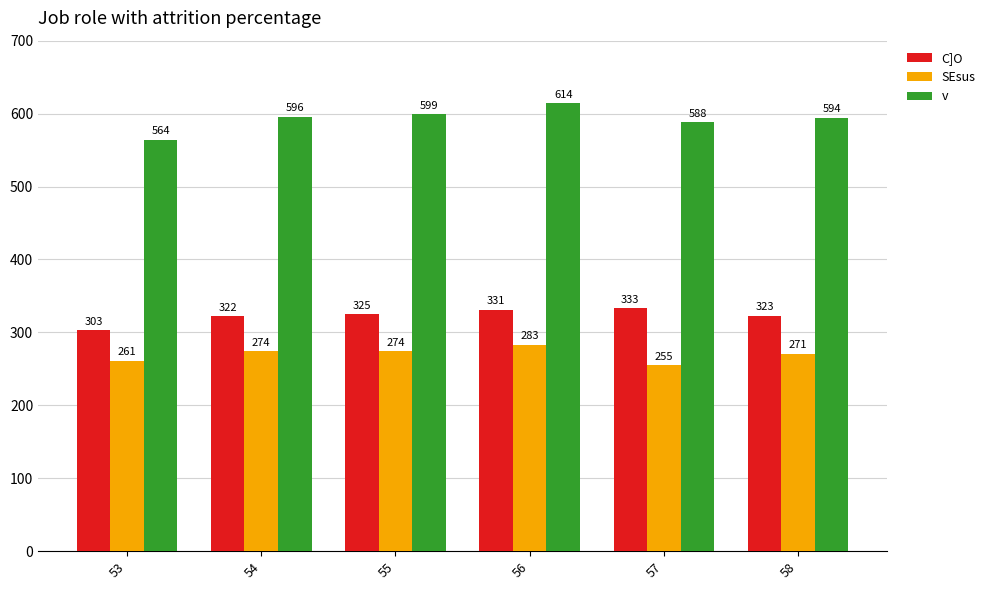

At how many categories does at least one series exceed 476?

6